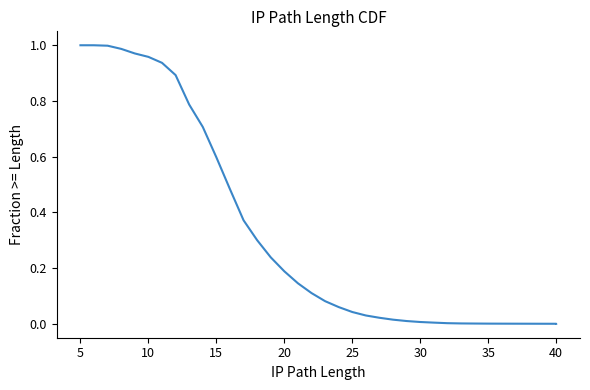

Where is the data nearest to the value 0?

40